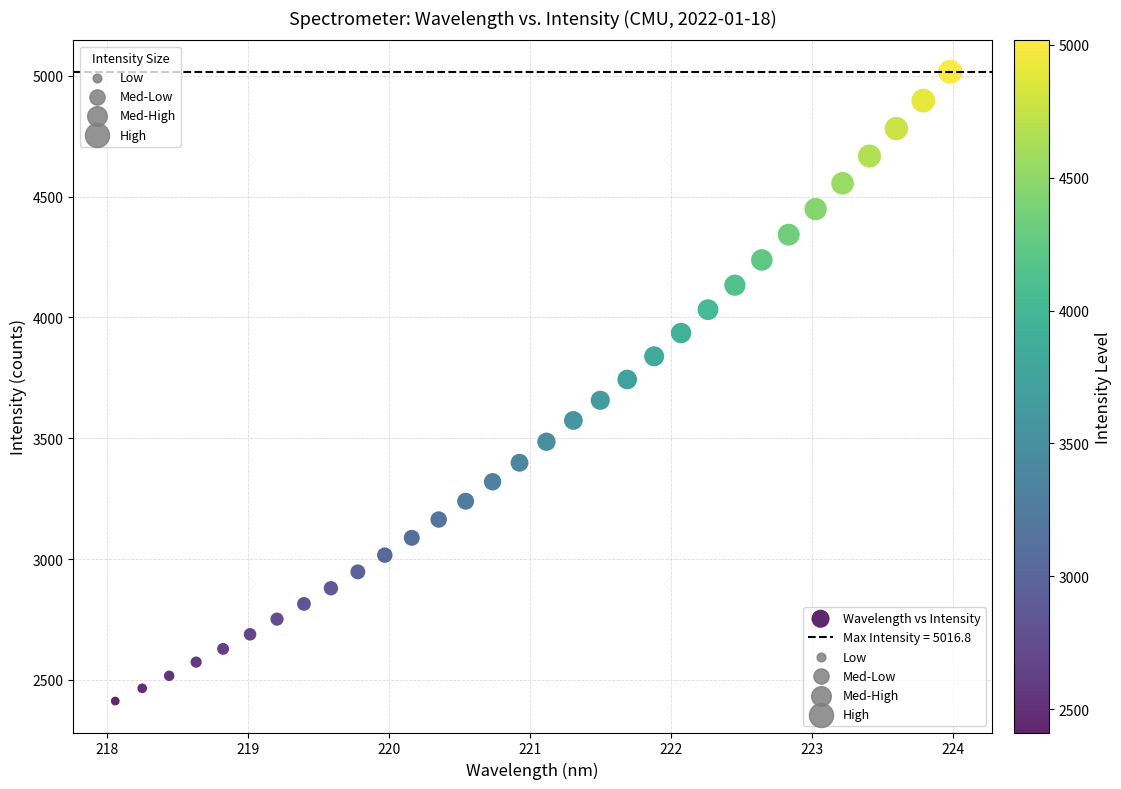

What is the range of Y values (max minus min)?

2604.4